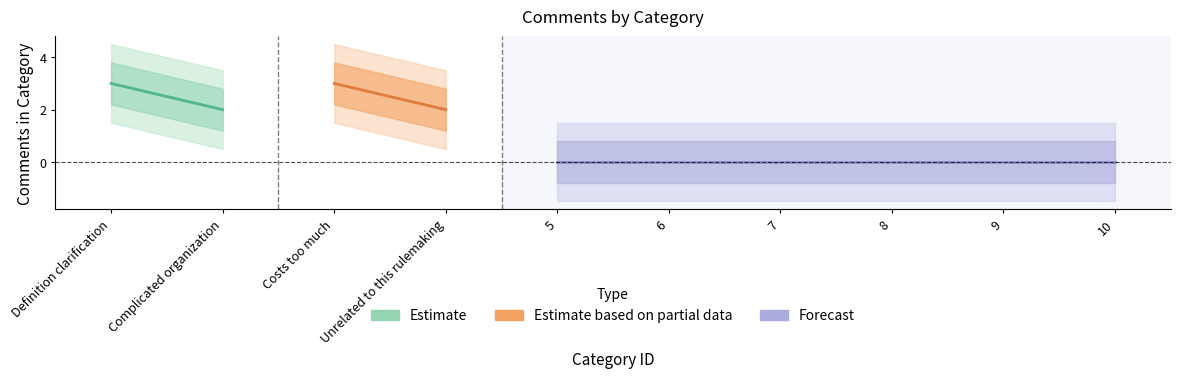

True or false: the data shows 0 at 8.

True